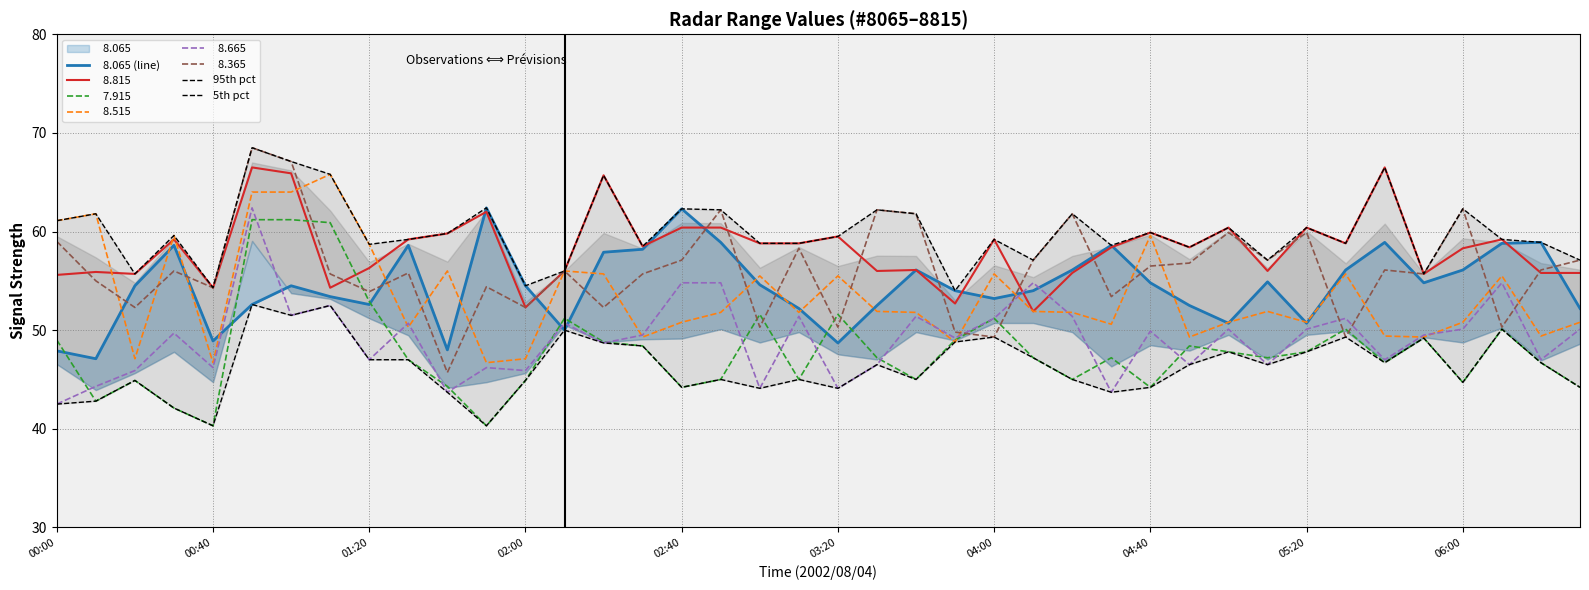

Count the number of categories in the chart.

40